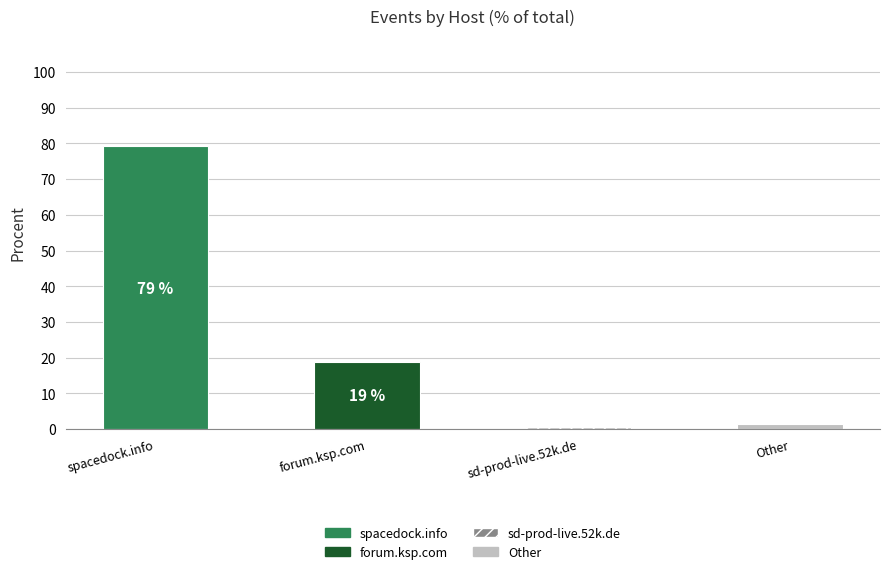

What position from the right is forum.ksp.com?

3